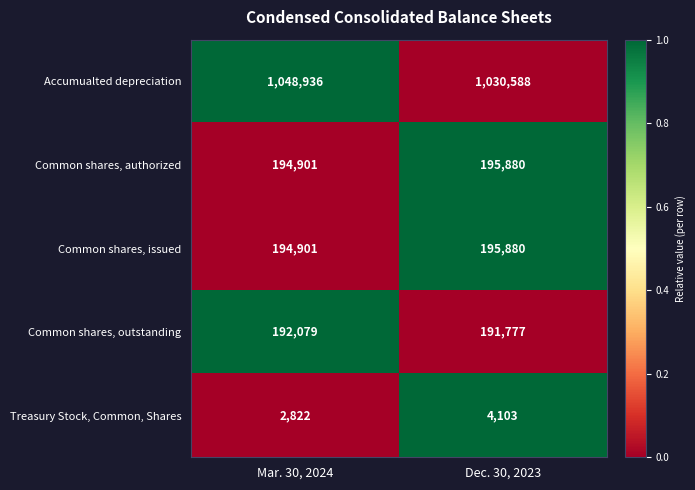

Which series has the widest spread of values?

Accumualted depreciation